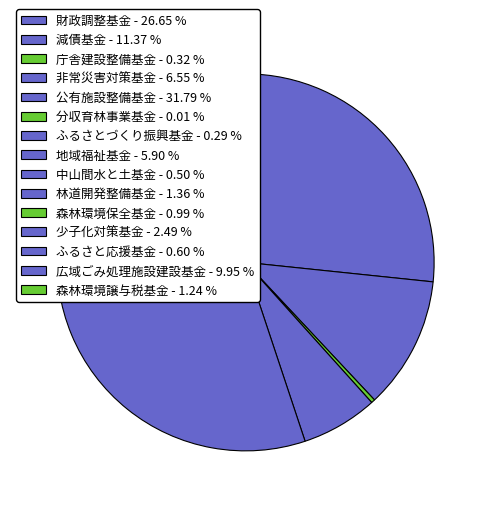

What is the change in value from 減債基金 to 庁舎建設整備基金?

-228657408